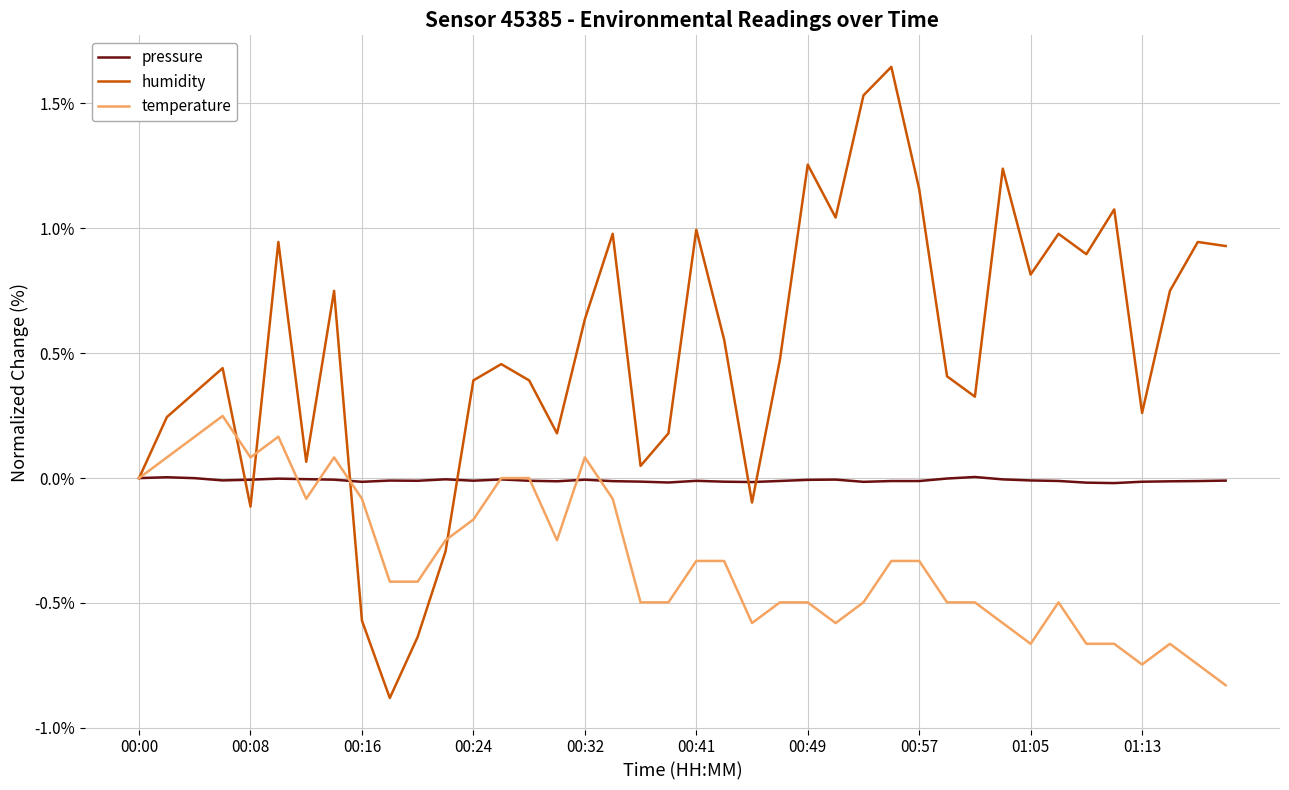

Which series has the largest range (max minus min)?

humidity